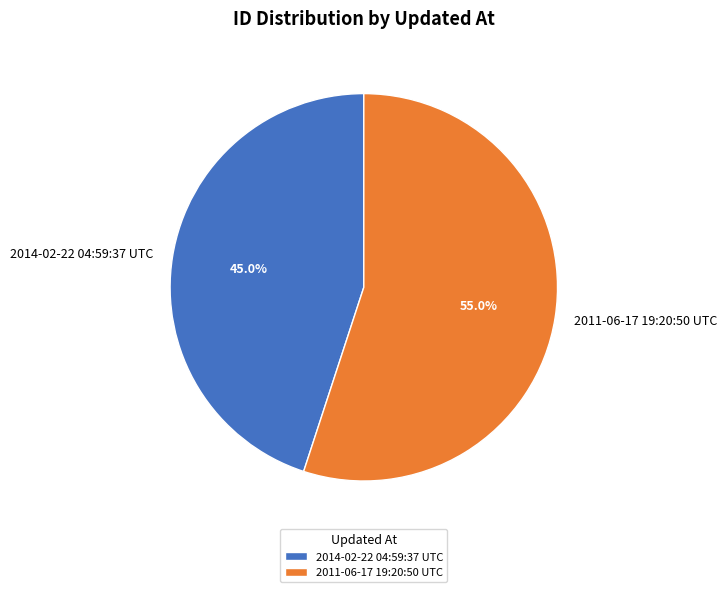

True or false: 2014-02-22 04:59:37 UTC accounts for 33% of the total.

False